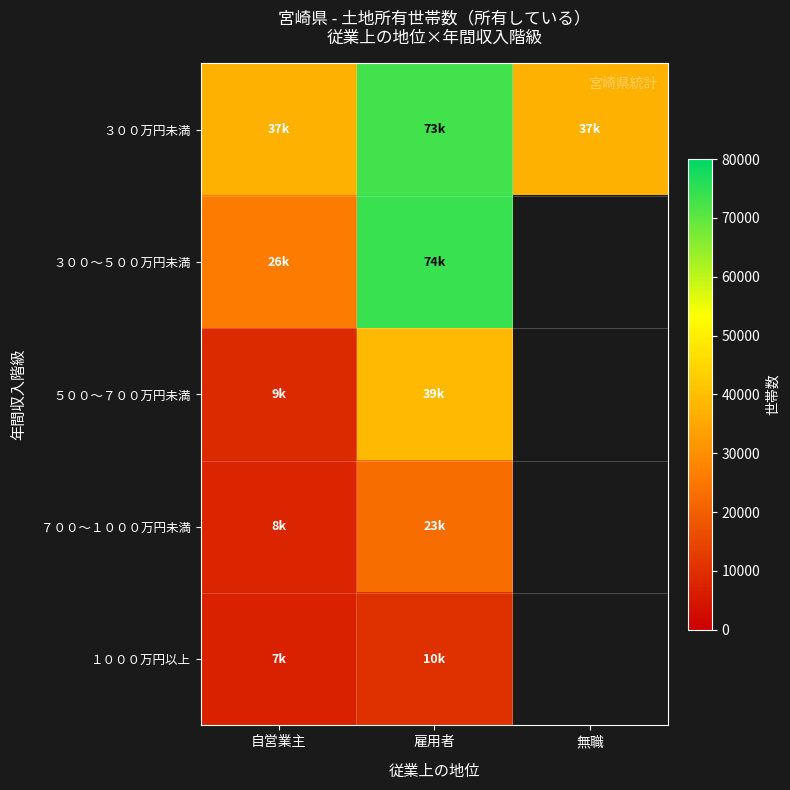

What is the minimum value shown in the chart?

7000.0